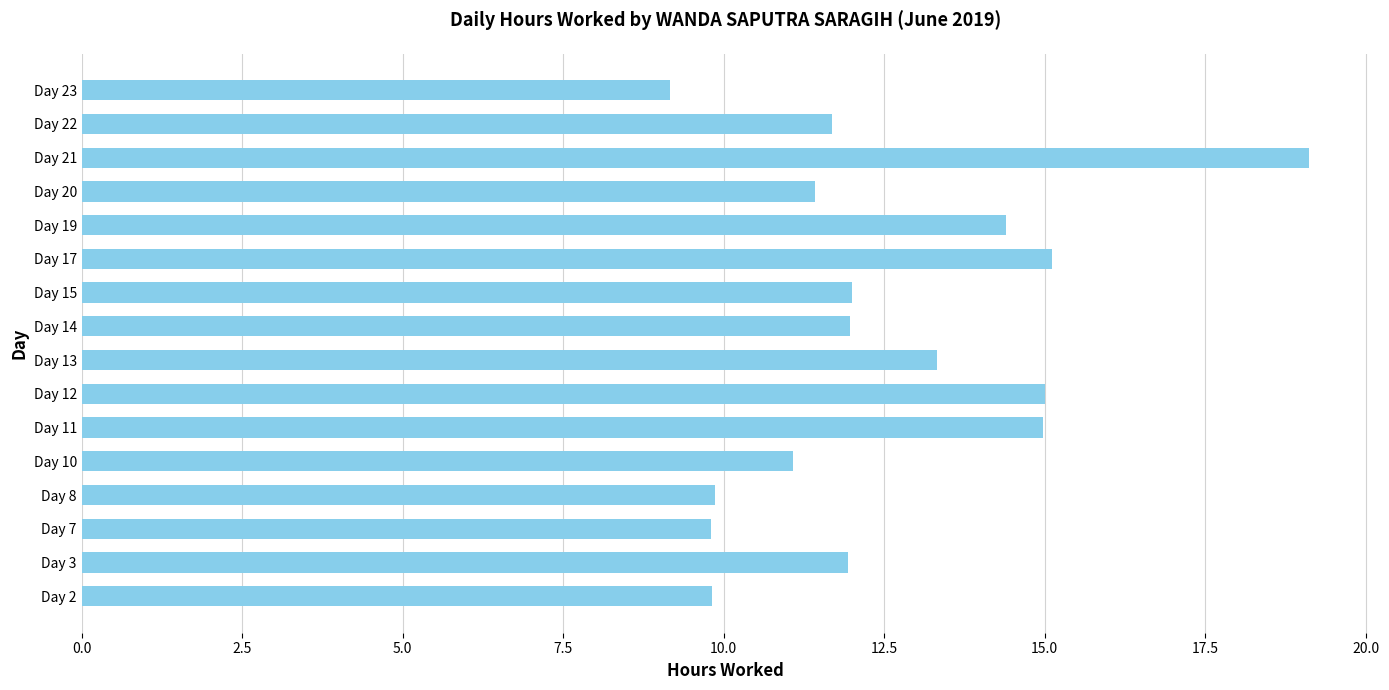

What is the sum of all values?

200.7